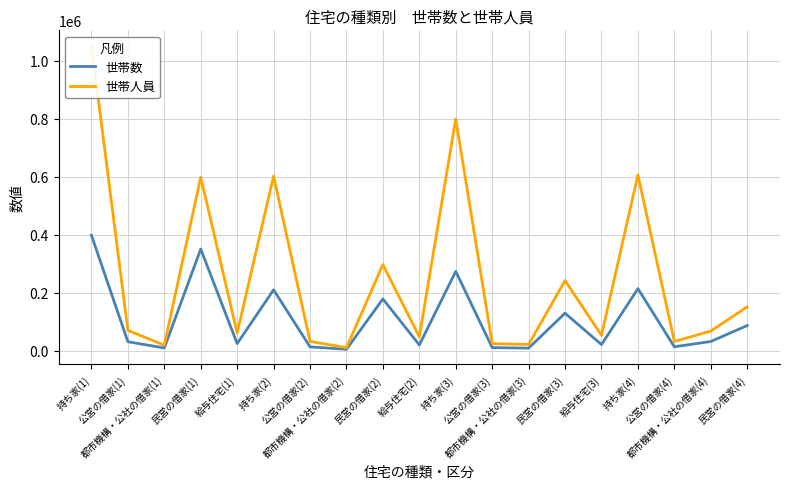

Where is 世帯人員 nearest to the value 531239?

民営の借家(1)